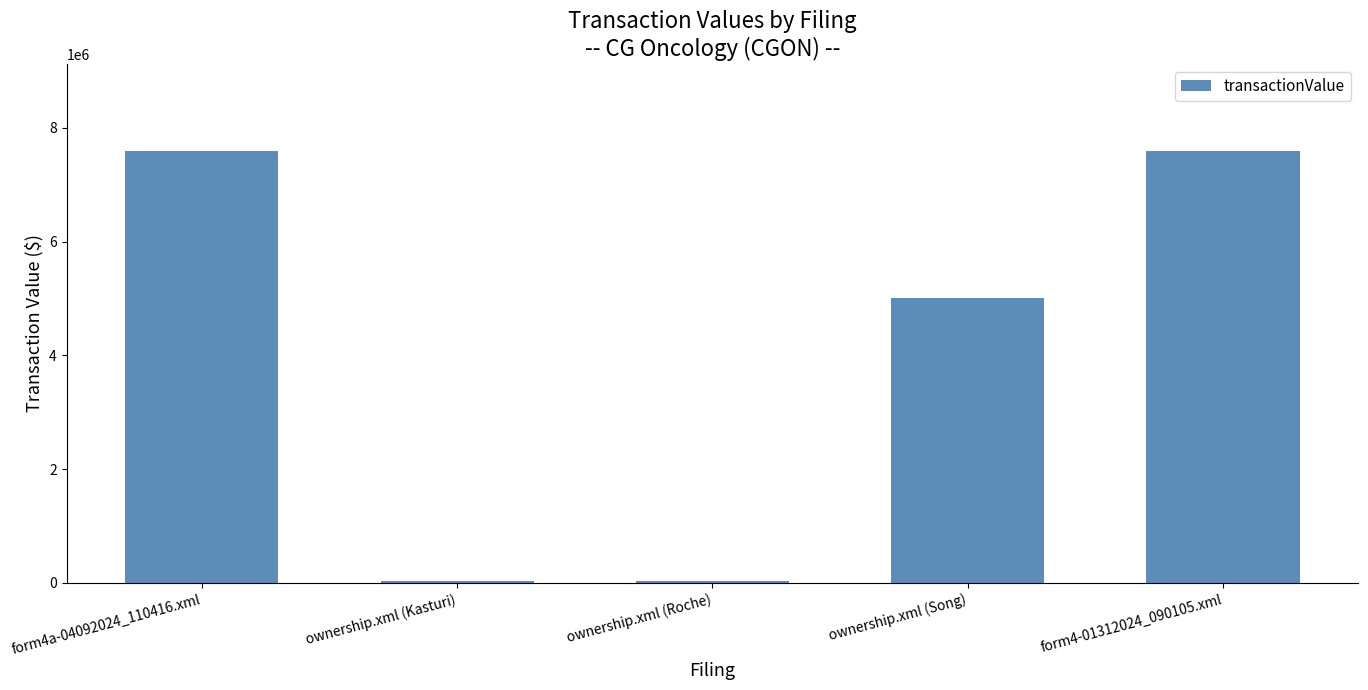

How many distinct data groups are displayed?

1